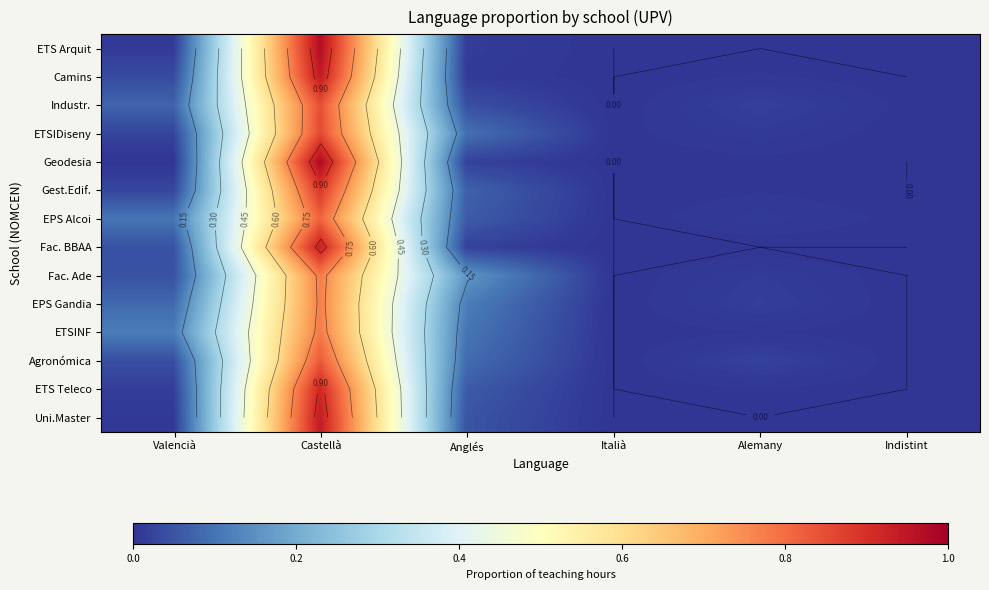

At how many categories does at least one series exceed 0?

6